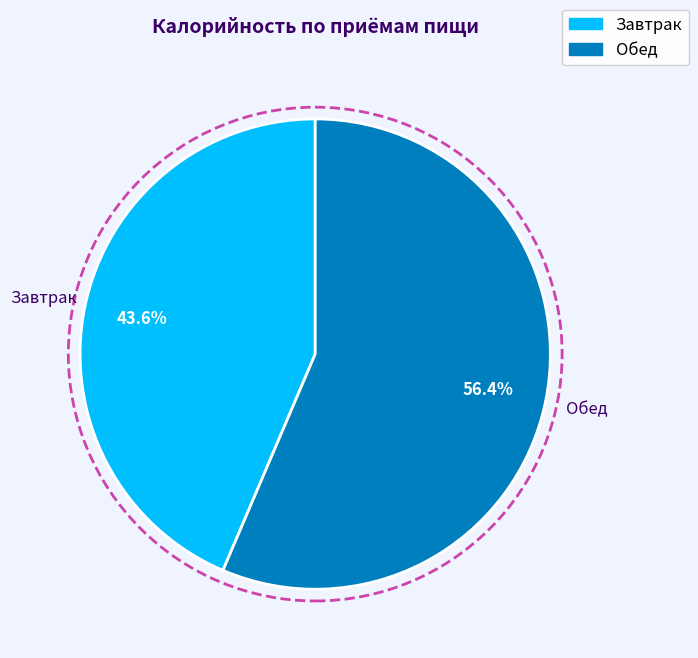

Rank the categories by value from highest to lowest.

Обед, Завтрак